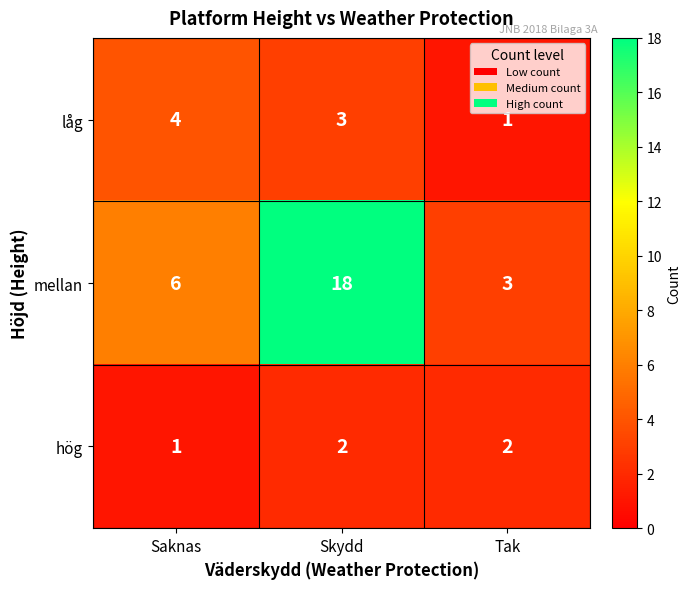

Where does the låg series first go above 3?

Saknas